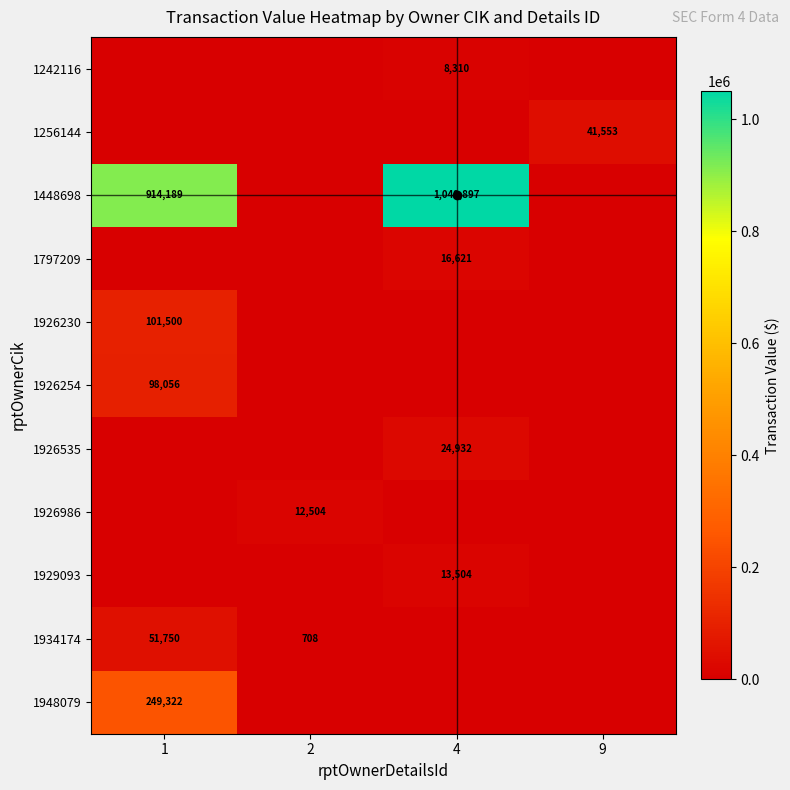

How many values in the 1926254 series exceed 0?

1